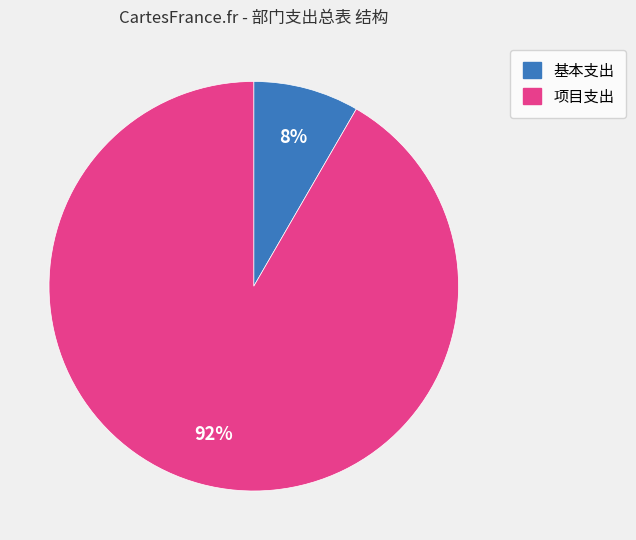

Is the sum of 项目支出 and 基本支出 greater than half?

Yes